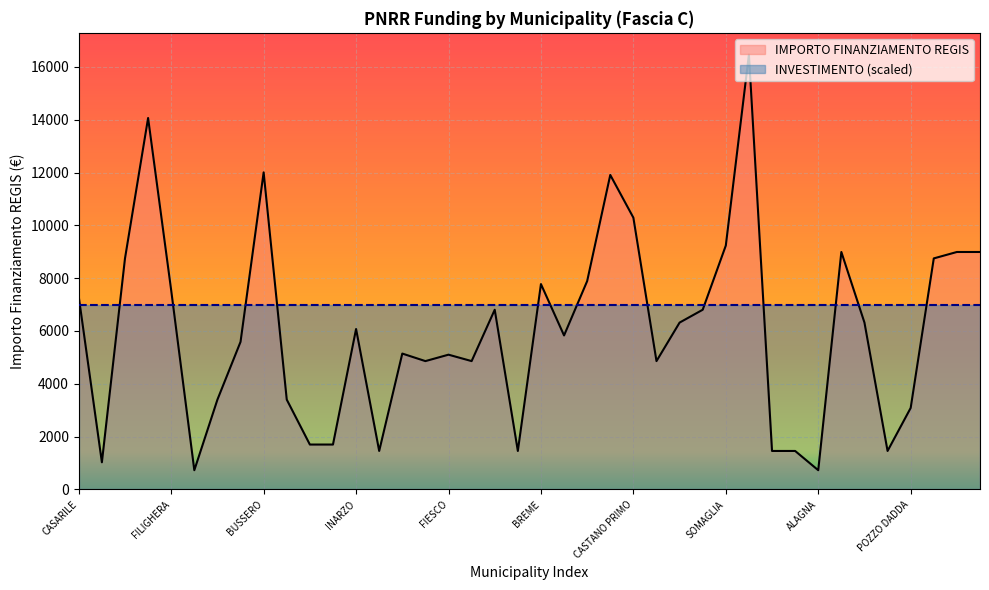

Rank the categories by value from lowest to highest.

ZECCONE, ALAGNA, VILLONGO, SAN GIACOMO, QUINTANO, TROVO, SOMMO, SECUGNAGO, CASALE CREMASCO, CASALMORANO, POZZO DADDA, BRENNA, SANGIANO, VISTARINO, MASLIANICO, PORLEZZA, FIESCO, OFFANENGO, PAGNONA, LODI VECCHIO, INARZO, TELGATE, CLAINO CON OSTENO, CETO, PORTO VALTRAVAGLIA, CASARILE, FILIGHERA, BREME, GAGGIANO, GORNO, MILZANO, CODEVILLA, BORDOLANO, GABBIONETA, SOMAGLIA, CASTANO PRIMO, VILLANOVA, BUSSERO, VILLA CORTESE, MELZO